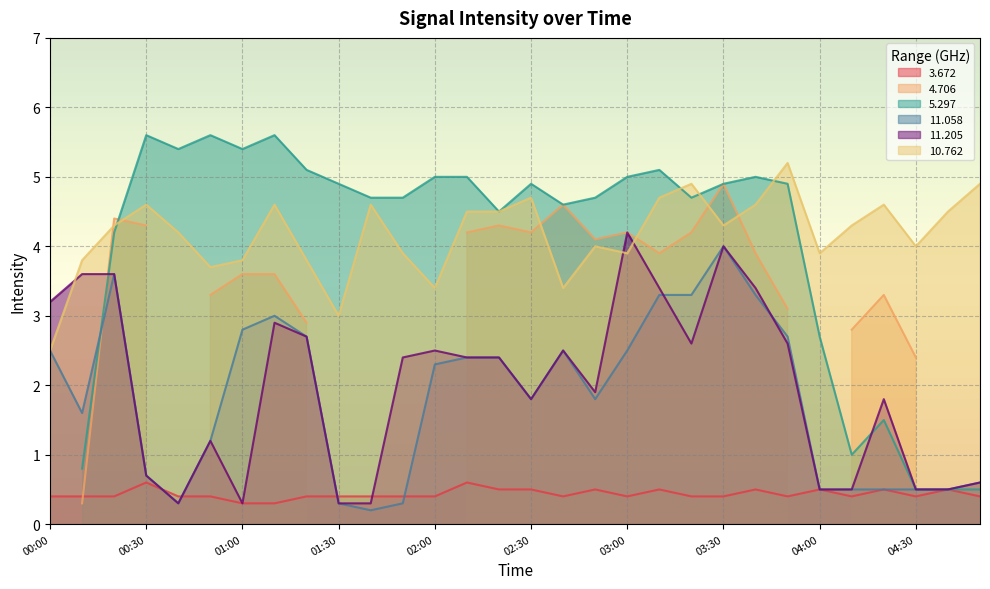

What is the value of the  11.205 point at the 26th from the left?

0.5